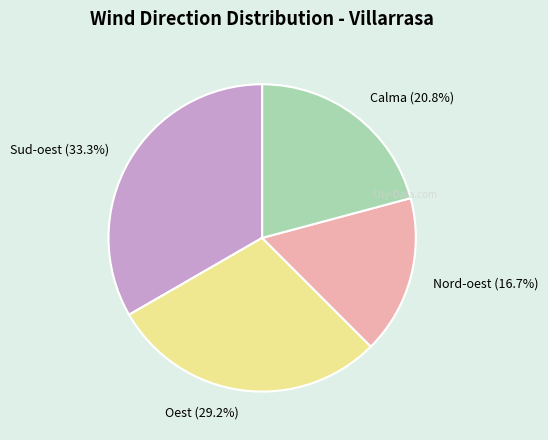

What percentage is the Calma slice, to the nearest percent?

21%